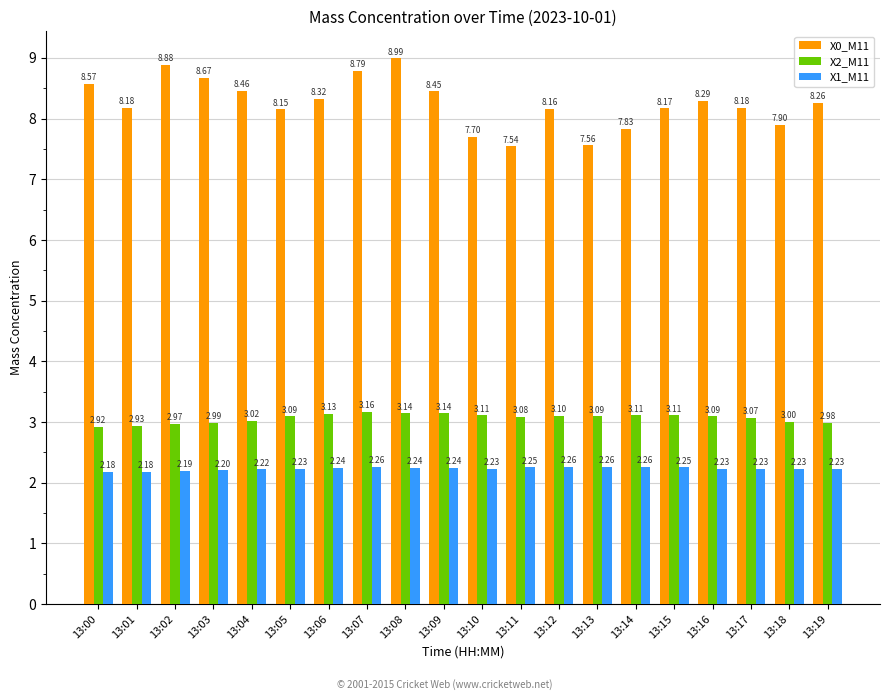

Which category has the lowest value in the X2_M11 series?

13:00